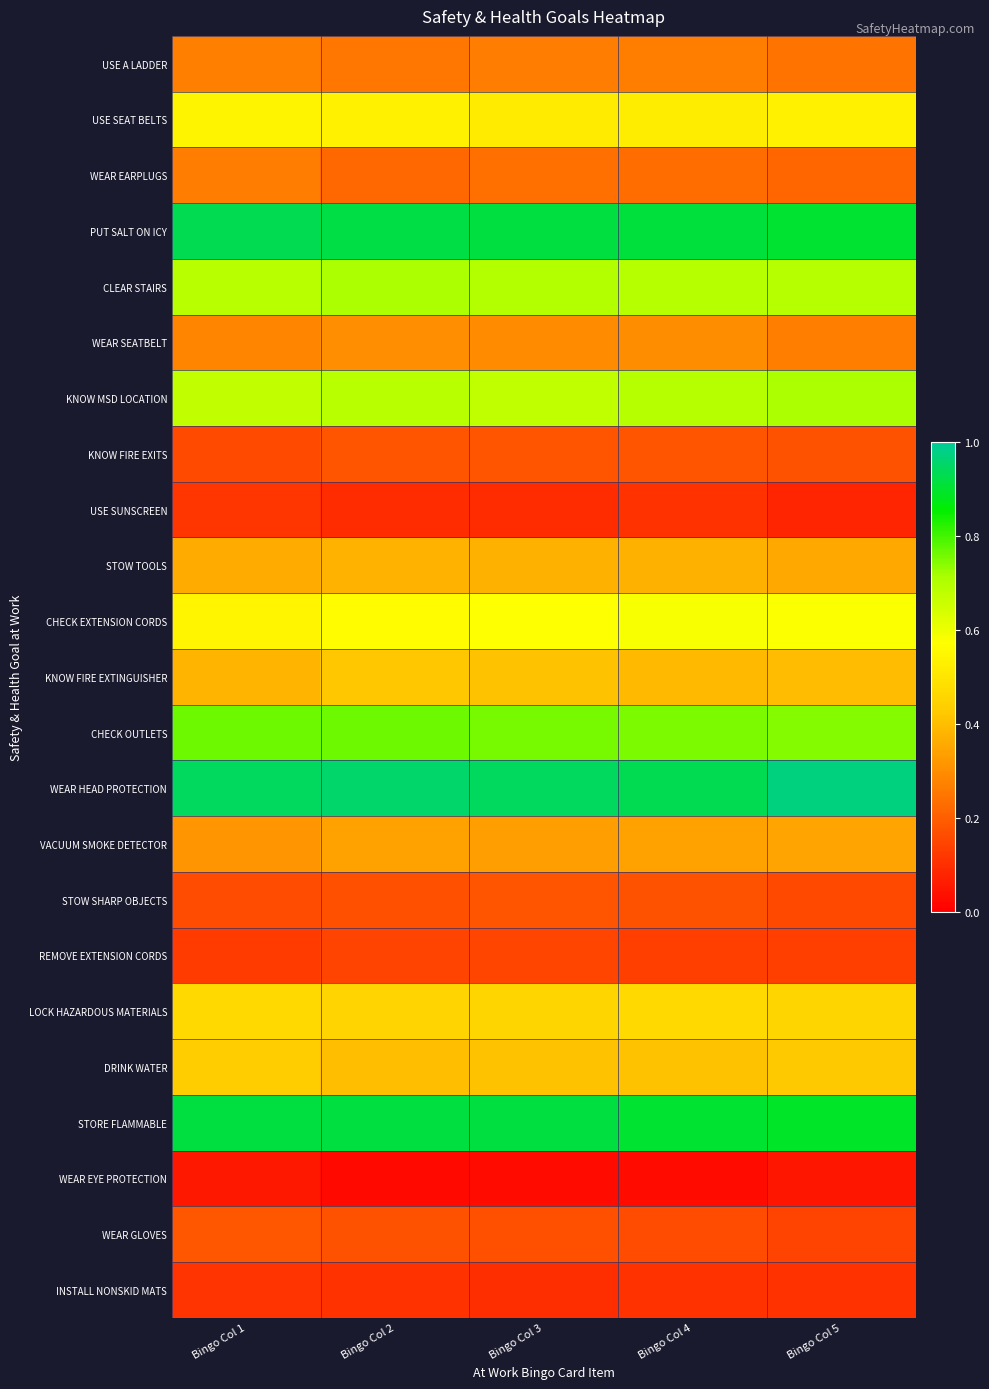

Reading left to right, extract all data points from this chart.

USE A LADDER: Bingo Col 1=0.3	Bingo Col 2=0.3	Bingo Col 3=0.3	Bingo Col 4=0.3	Bingo Col 5=0.2
USE SEAT BELTS: Bingo Col 1=0.5	Bingo Col 2=0.5	Bingo Col 3=0.5	Bingo Col 4=0.5	Bingo Col 5=0.5
WEAR EARPLUGS: Bingo Col 1=0.3	Bingo Col 2=0.2	Bingo Col 3=0.2	Bingo Col 4=0.2	Bingo Col 5=0.2
PUT SALT ON ICY: Bingo Col 1=0.9	Bingo Col 2=0.9	Bingo Col 3=0.9	Bingo Col 4=0.9	Bingo Col 5=0.9
CLEAR STAIRS: Bingo Col 1=0.7	Bingo Col 2=0.7	Bingo Col 3=0.7	Bingo Col 4=0.7	Bingo Col 5=0.7
WEAR SEATBELT: Bingo Col 1=0.3	Bingo Col 2=0.3	Bingo Col 3=0.3	Bingo Col 4=0.3	Bingo Col 5=0.3
KNOW MSD LOCATION: Bingo Col 1=0.7	Bingo Col 2=0.7	Bingo Col 3=0.7	Bingo Col 4=0.7	Bingo Col 5=0.7
KNOW FIRE EXITS: Bingo Col 1=0.2	Bingo Col 2=0.2	Bingo Col 3=0.2	Bingo Col 4=0.2	Bingo Col 5=0.2
USE SUNSCREEN: Bingo Col 1=0.1	Bingo Col 2=0.1	Bingo Col 3=0.1	Bingo Col 4=0.1	Bingo Col 5=0.1
STOW TOOLS: Bingo Col 1=0.4	Bingo Col 2=0.4	Bingo Col 3=0.4	Bingo Col 4=0.4	Bingo Col 5=0.4
CHECK EXTENSION CORDS: Bingo Col 1=0.5	Bingo Col 2=0.6	Bingo Col 3=0.6	Bingo Col 4=0.6	Bingo Col 5=0.6
KNOW FIRE EXTINGUISHER: Bingo Col 1=0.4	Bingo Col 2=0.4	Bingo Col 3=0.4	Bingo Col 4=0.4	Bingo Col 5=0.4
CHECK OUTLETS: Bingo Col 1=0.8	Bingo Col 2=0.8	Bingo Col 3=0.8	Bingo Col 4=0.8	Bingo Col 5=0.7
WEAR HEAD PROTECTION: Bingo Col 1=0.9	Bingo Col 2=1.0	Bingo Col 3=0.9	Bingo Col 4=0.9	Bingo Col 5=1.0
VACUUM SMOKE DETECTOR: Bingo Col 1=0.3	Bingo Col 2=0.3	Bingo Col 3=0.3	Bingo Col 4=0.3	Bingo Col 5=0.3
STOW SHARP OBJECTS: Bingo Col 1=0.2	Bingo Col 2=0.2	Bingo Col 3=0.2	Bingo Col 4=0.2	Bingo Col 5=0.2
REMOVE EXTENSION CORDS: Bingo Col 1=0.1	Bingo Col 2=0.1	Bingo Col 3=0.1	Bingo Col 4=0.1	Bingo Col 5=0.1
LOCK HAZARDOUS MATERIALS: Bingo Col 1=0.5	Bingo Col 2=0.4	Bingo Col 3=0.5	Bingo Col 4=0.5	Bingo Col 5=0.5
DRINK WATER: Bingo Col 1=0.4	Bingo Col 2=0.4	Bingo Col 3=0.4	Bingo Col 4=0.4	Bingo Col 5=0.4
STORE FLAMMABLE: Bingo Col 1=0.9	Bingo Col 2=0.9	Bingo Col 3=0.9	Bingo Col 4=0.9	Bingo Col 5=0.9
WEAR EYE PROTECTION: Bingo Col 1=0.1	Bingo Col 2=0.0	Bingo Col 3=0.0	Bingo Col 4=0.0	Bingo Col 5=0.0
WEAR GLOVES: Bingo Col 1=0.2	Bingo Col 2=0.2	Bingo Col 3=0.2	Bingo Col 4=0.2	Bingo Col 5=0.1
INSTALL NONSKID MATS: Bingo Col 1=0.1	Bingo Col 2=0.1	Bingo Col 3=0.1	Bingo Col 4=0.1	Bingo Col 5=0.1